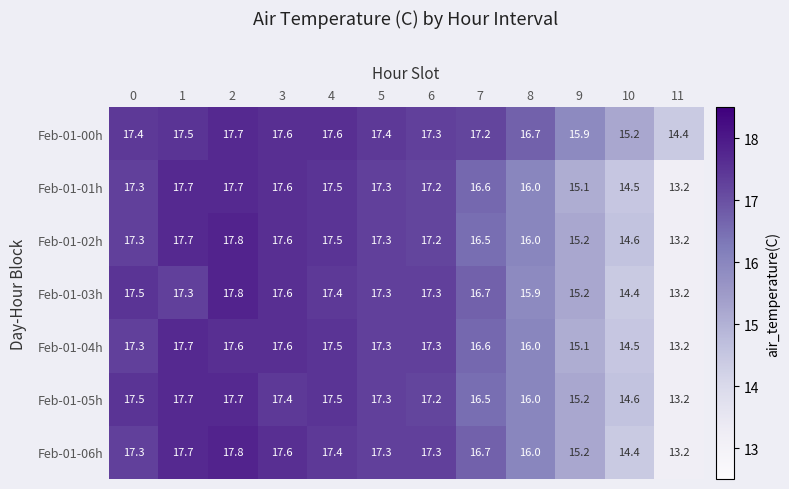

Which series changed the most between 6 and 9?

Feb-01-04h